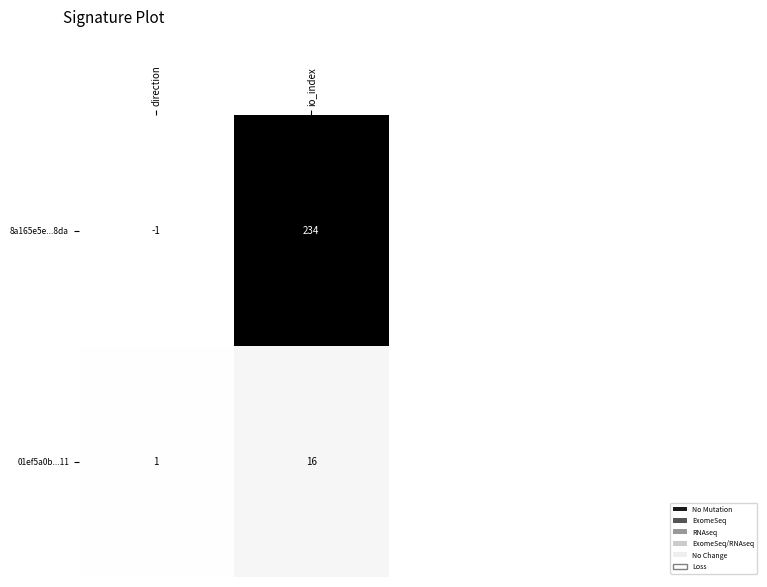

Which category has the highest value across all series?

io_index